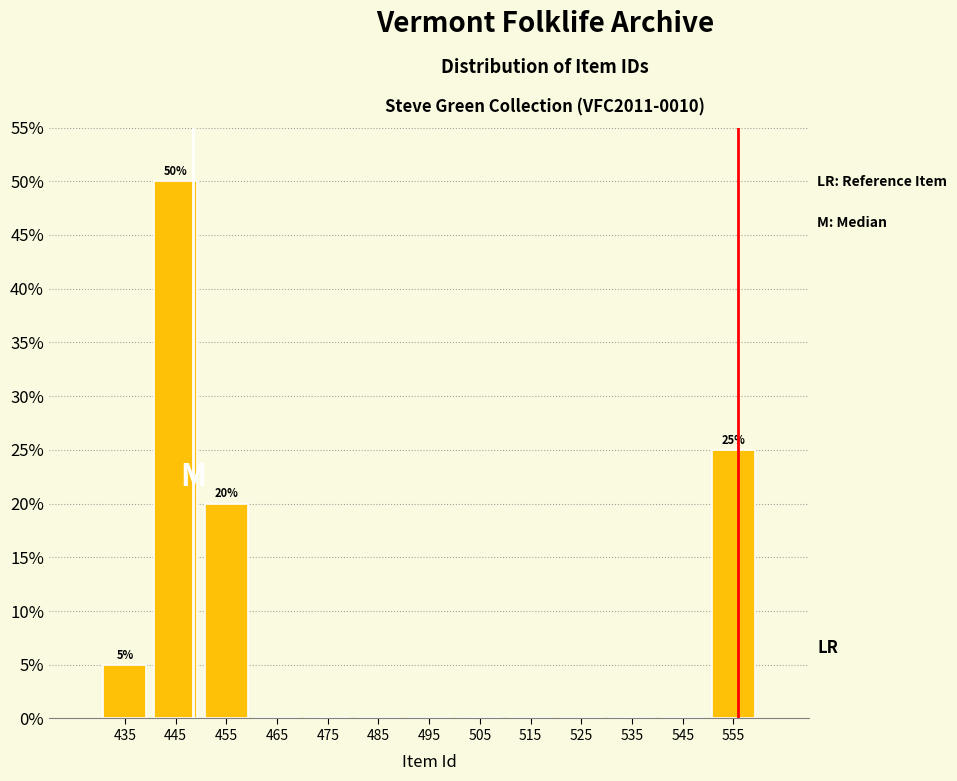

Which range on the x-axis has the tallest bar?

440 to 450